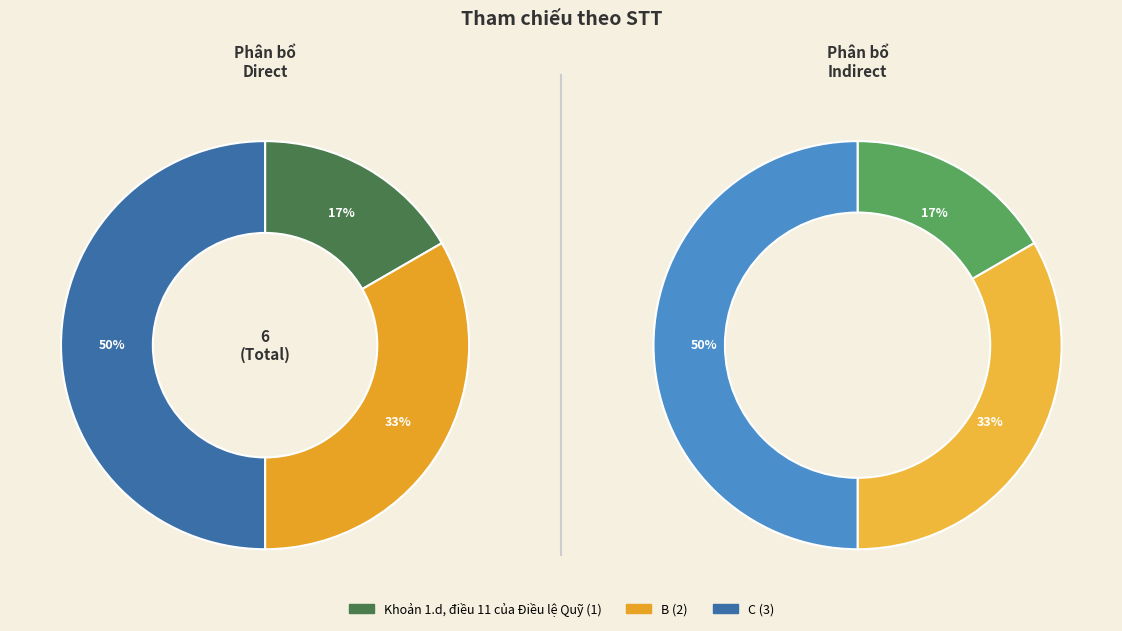

Does any single category account for the majority?

No